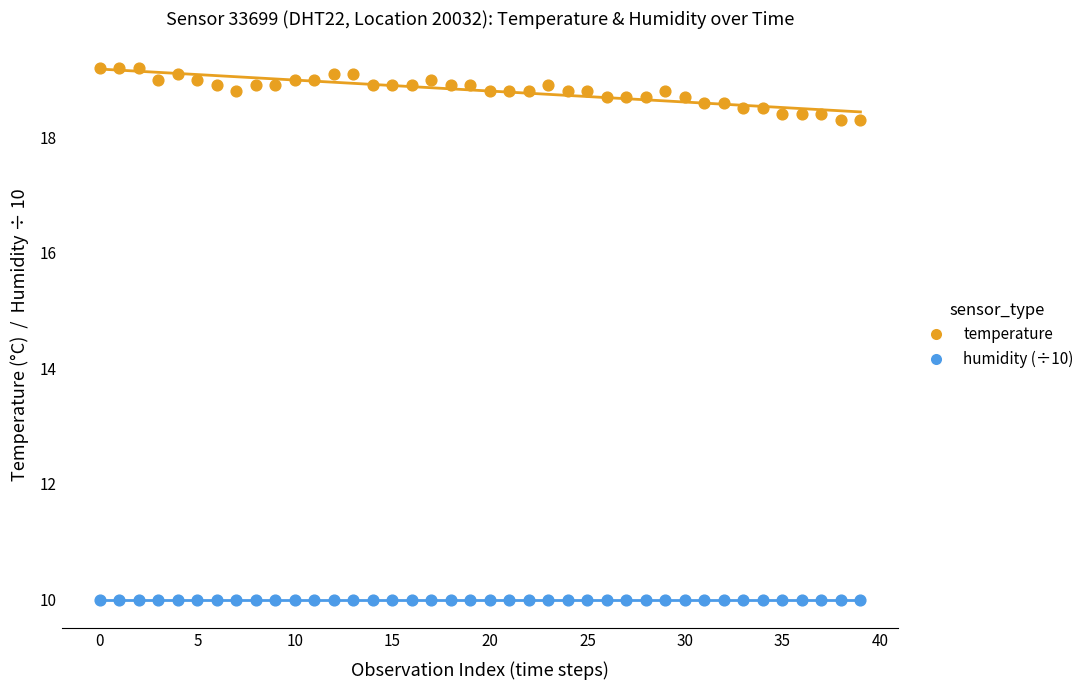

Which series contains the lowest Y value?

humidity (÷10)